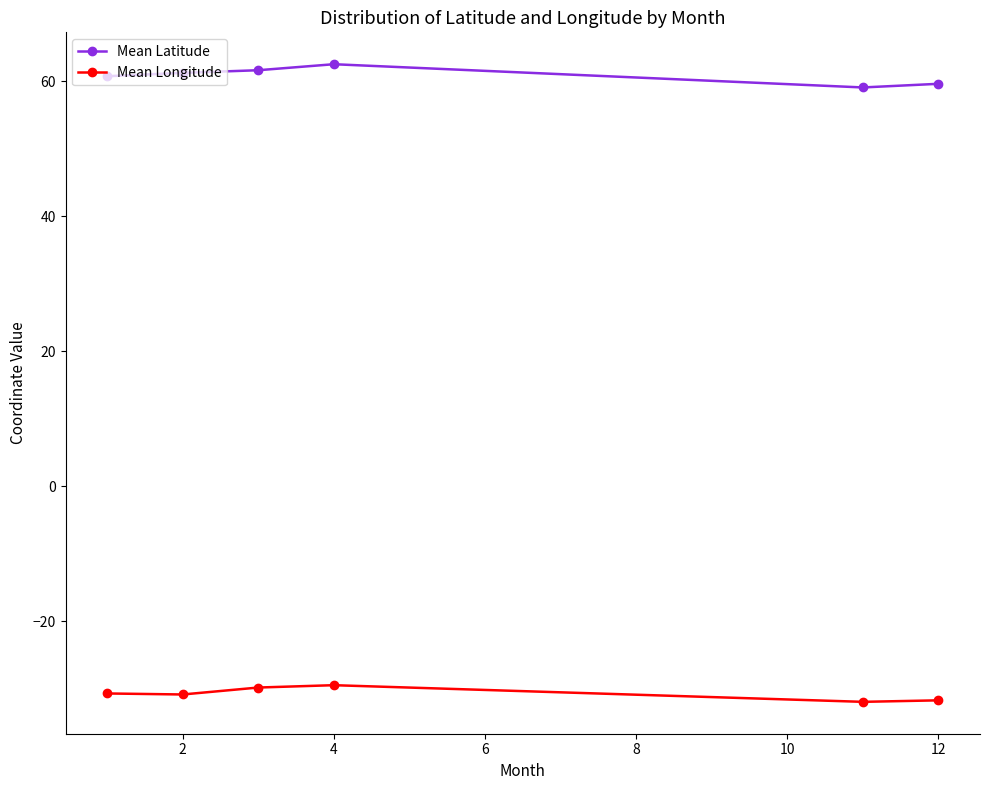

Which series has the largest total across all categories?

Mean Latitude